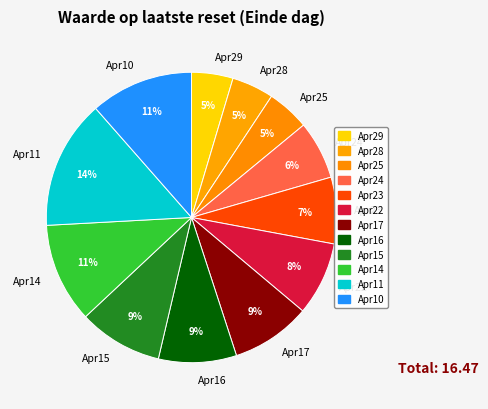

True or false: Apr17 accounts for 2% of the total.

False